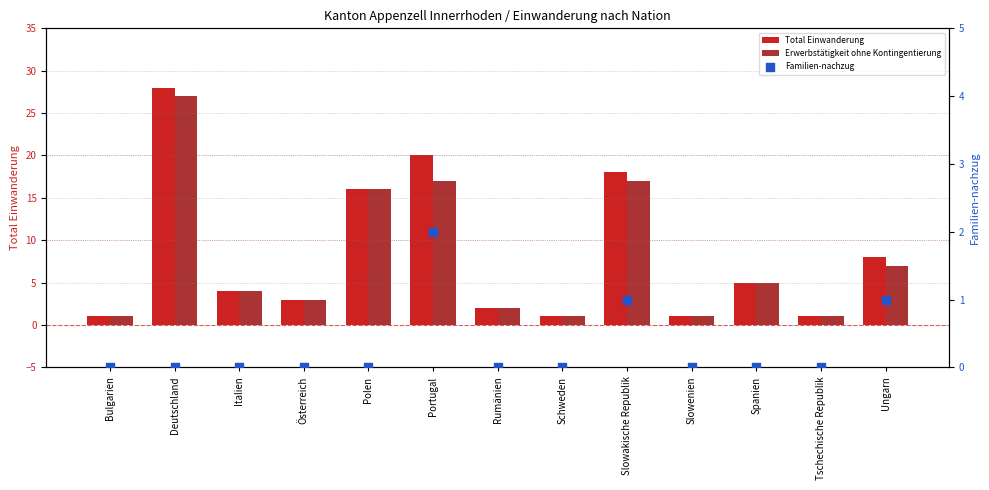

What are all the series names shown in the legend?

Total Einwanderung, Erwerbstätigkeit ohne Kontingentierung, Familien-nachzug